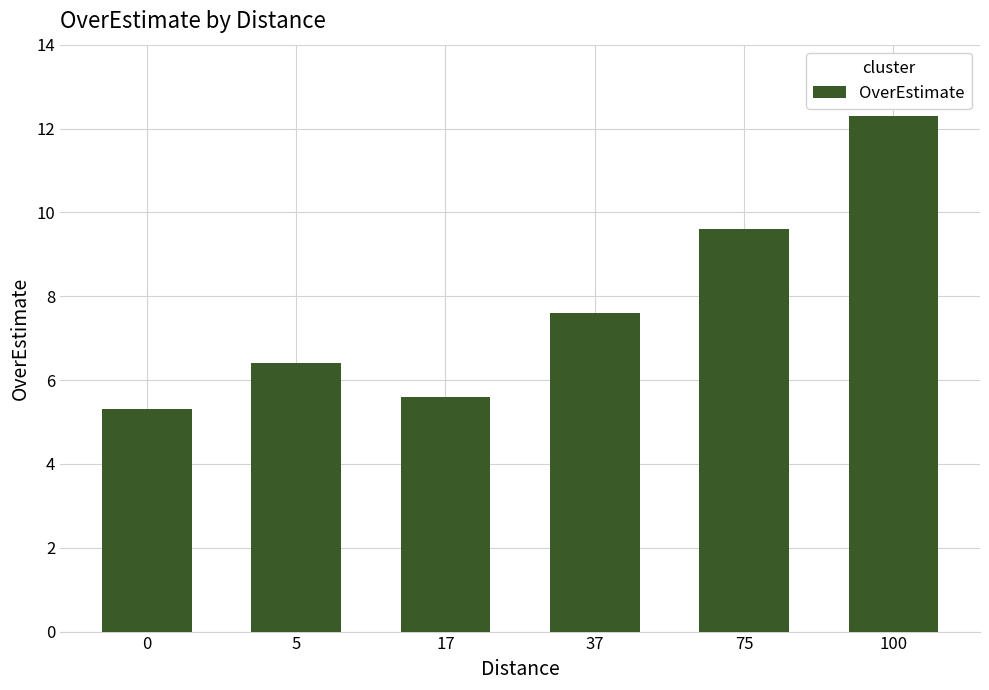

The chart shows a value of 13.6 at 75. True or false?

False